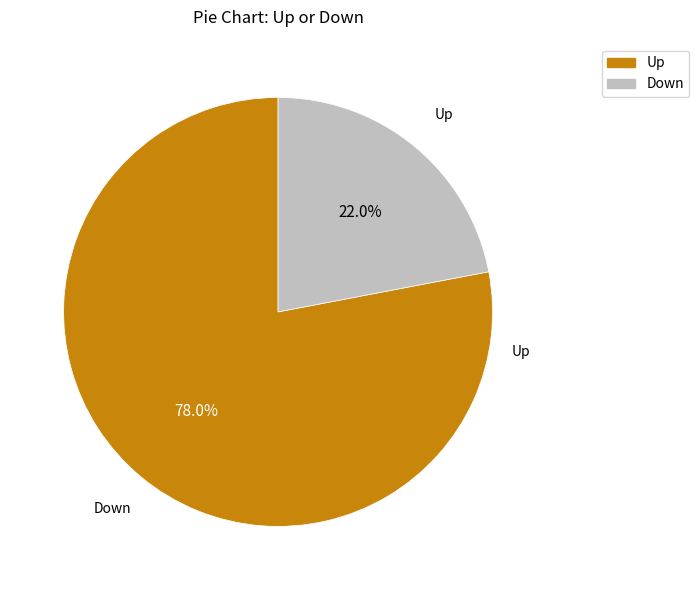

What percentage is the Down slice, to the nearest percent?

22%